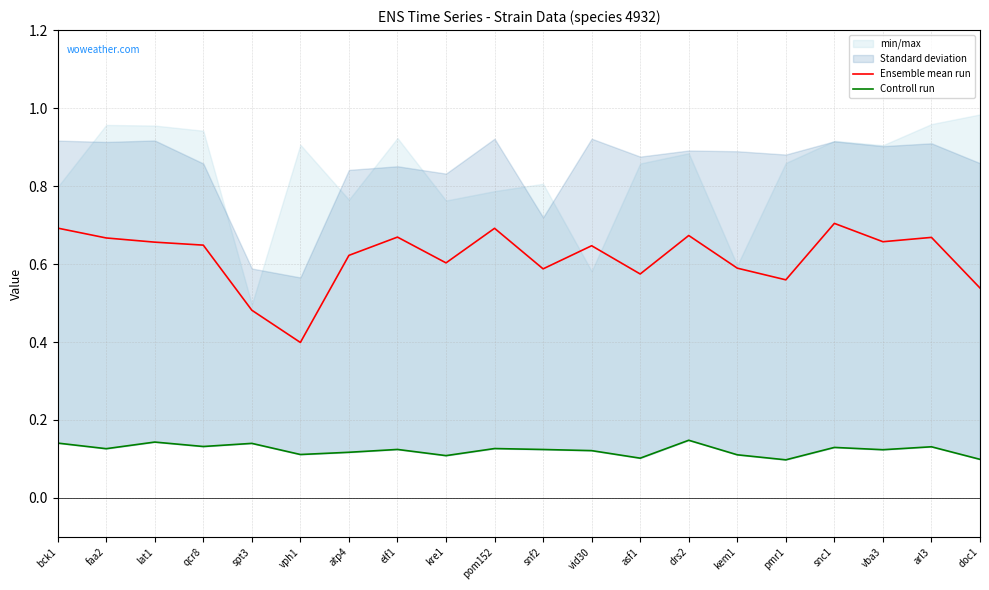

What position from the right is kem1?

6